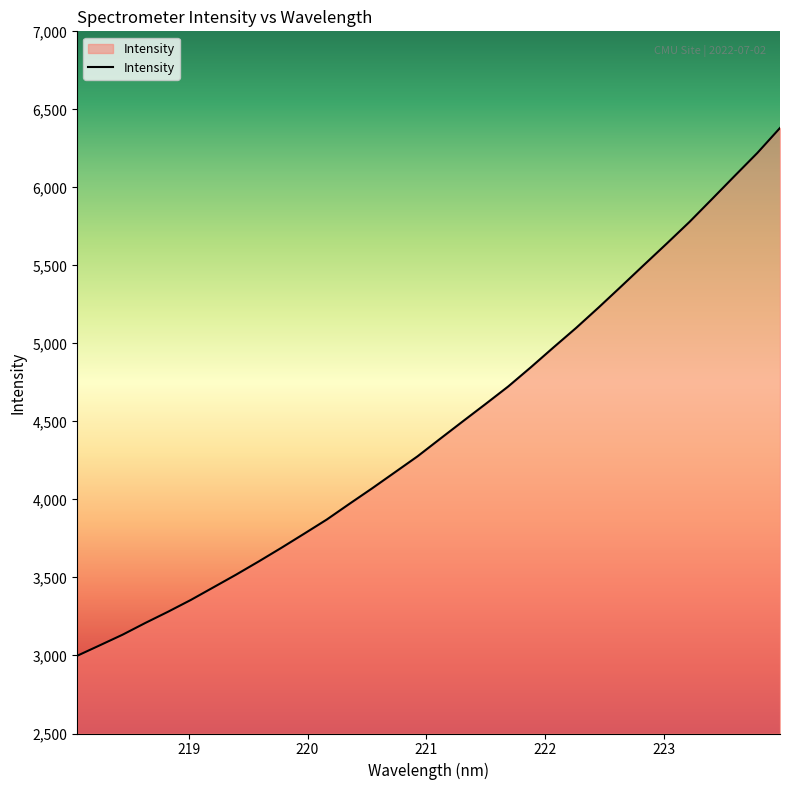

What is the smallest value displayed?

2998.0